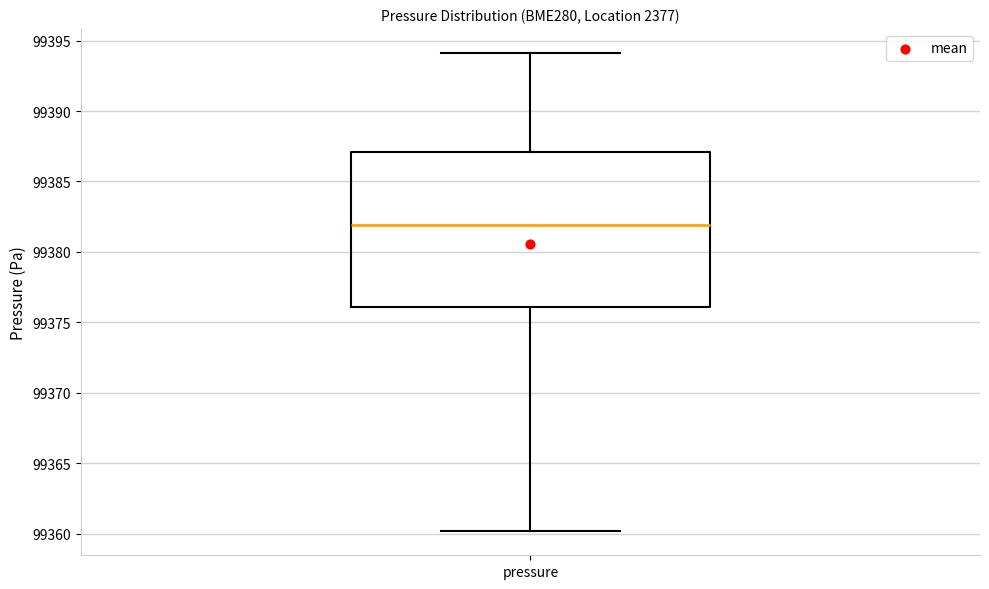

Transcribe this box plot: give where the median line is, the range the box spans, and where the two whiskers end, as read against the y-axis. The values are not printed on the chart, so give them approximately, as read against the axis.

median 99382, box 99376 to 99387, whiskers 99360 to 99394